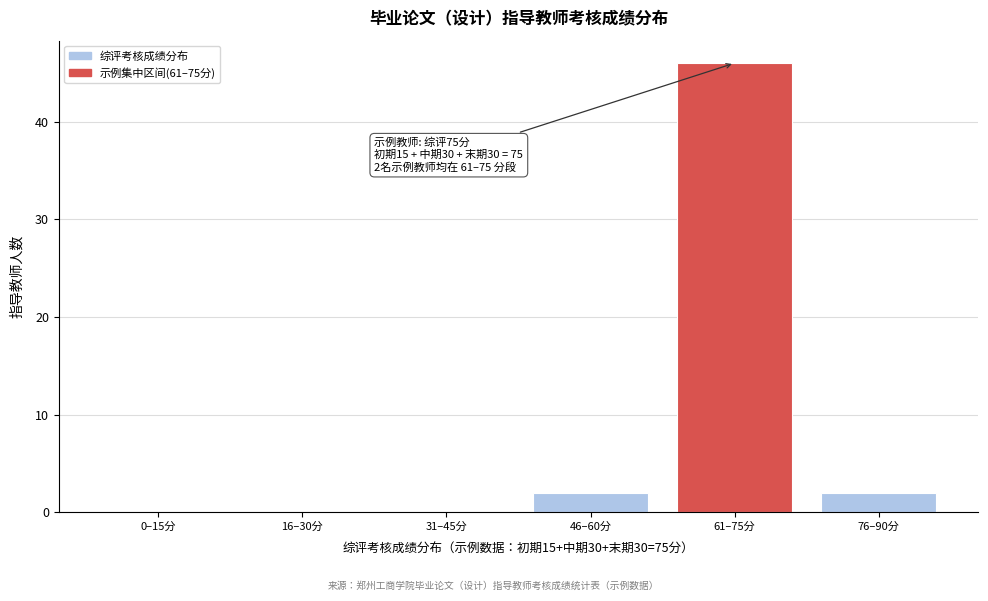

Reading left to right, what are all the values shown in this chart?

0–15分=0	16–30分=0	31–45分=0	46–60分=2	61–75分=46	76–90分=2